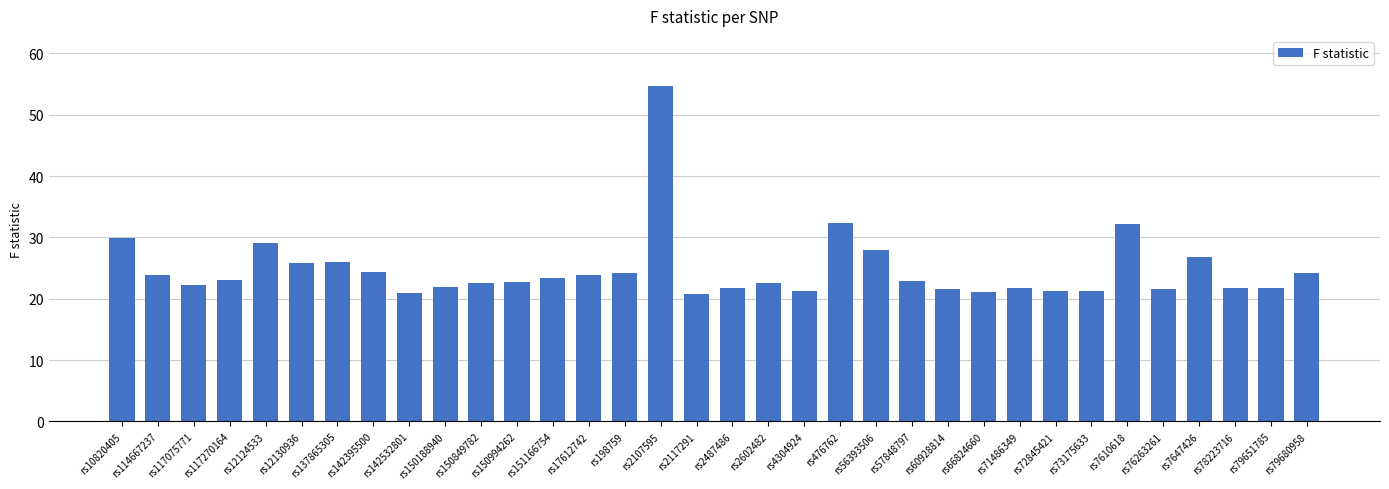

What is the label of the 21st bar from the left?

rs476762